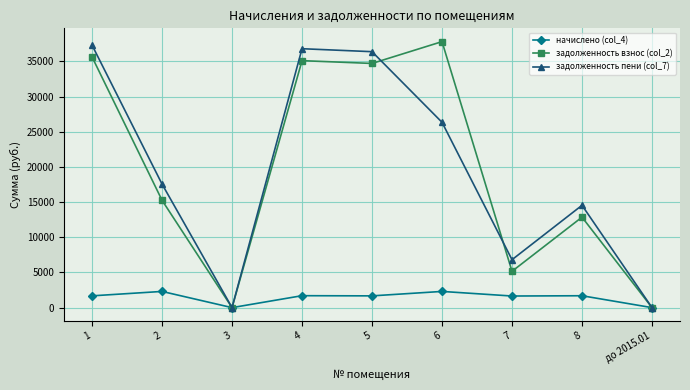

Rank the series at 6 from lowest to highest value.

начислено (col_4), задолженность пени (col_7), задолженность взнос (col_2)